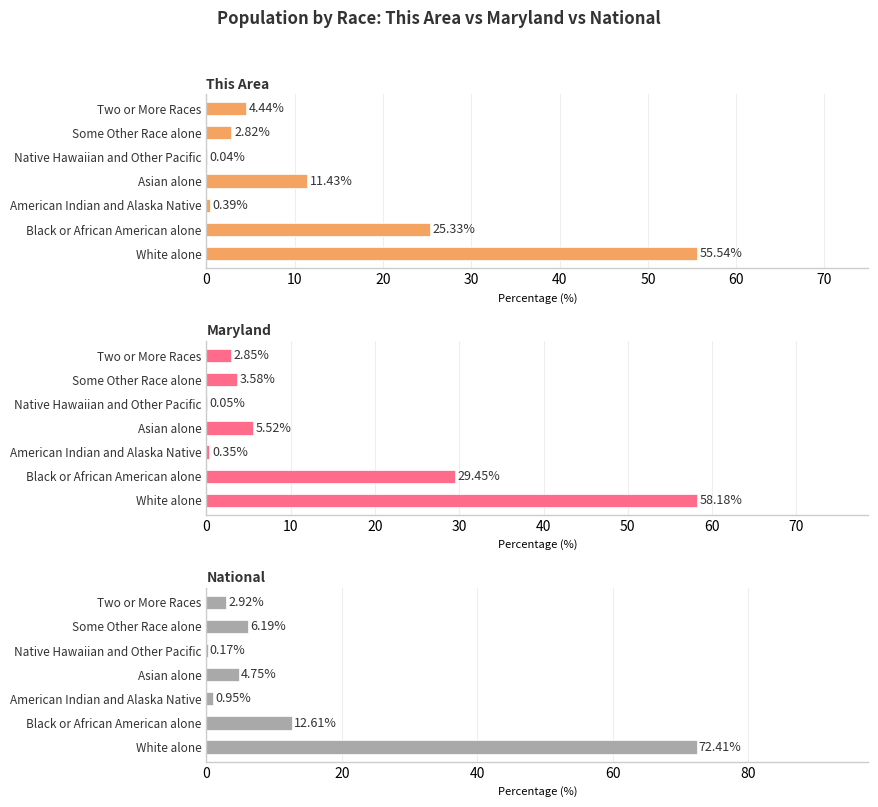

What is the spread (max minus min) of values at American Indian and Alaska Native?

0.6